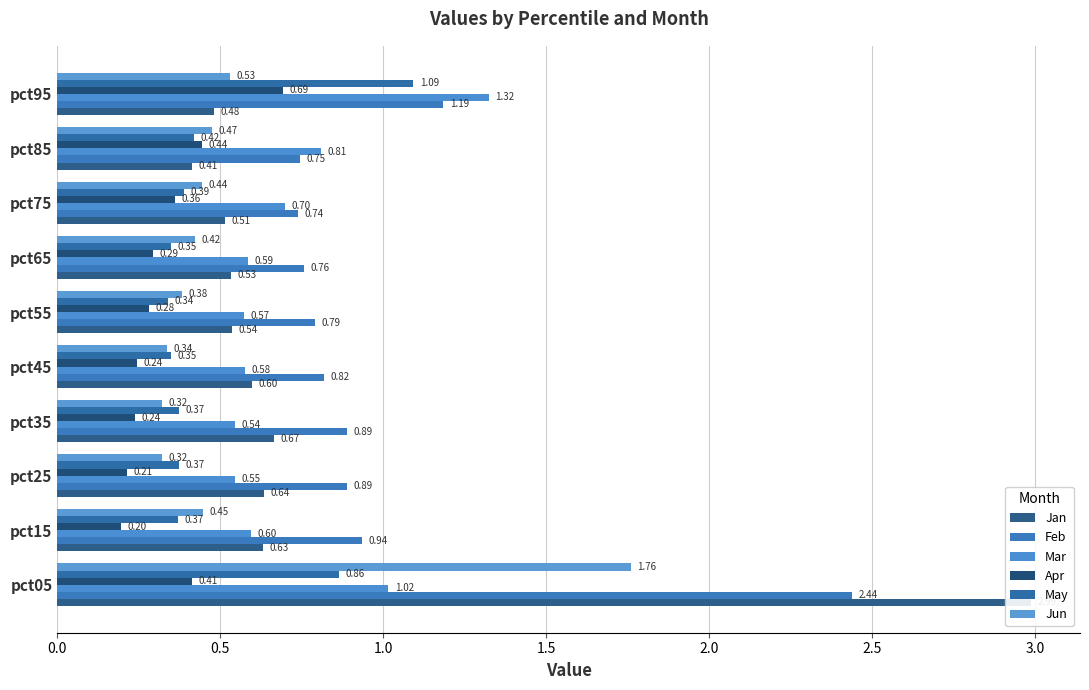

How many bars are there in total?

60